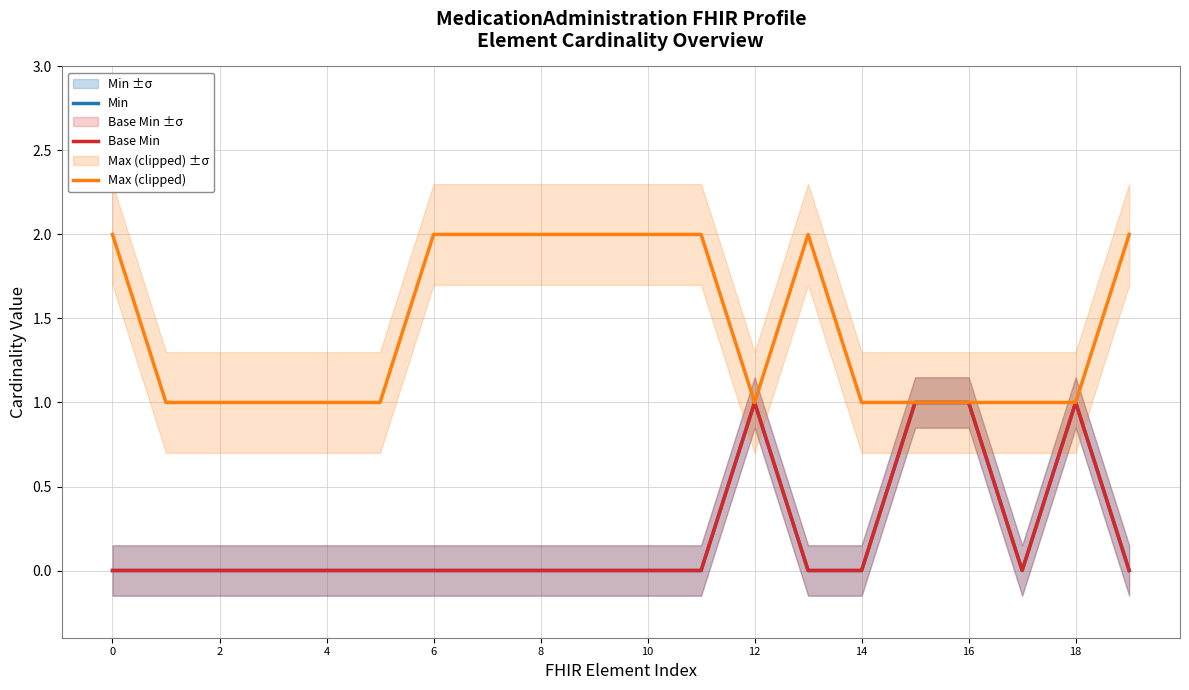

In Base Min, how many points are higher than both neighbors (excluding endpoints)?

2